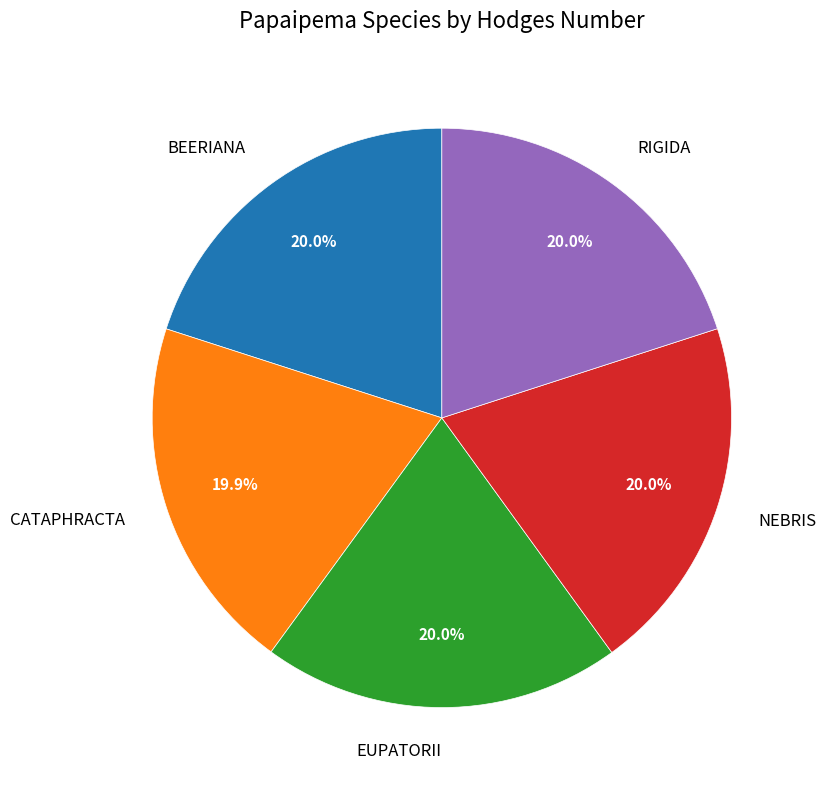

Is there a majority slice in this chart?

No